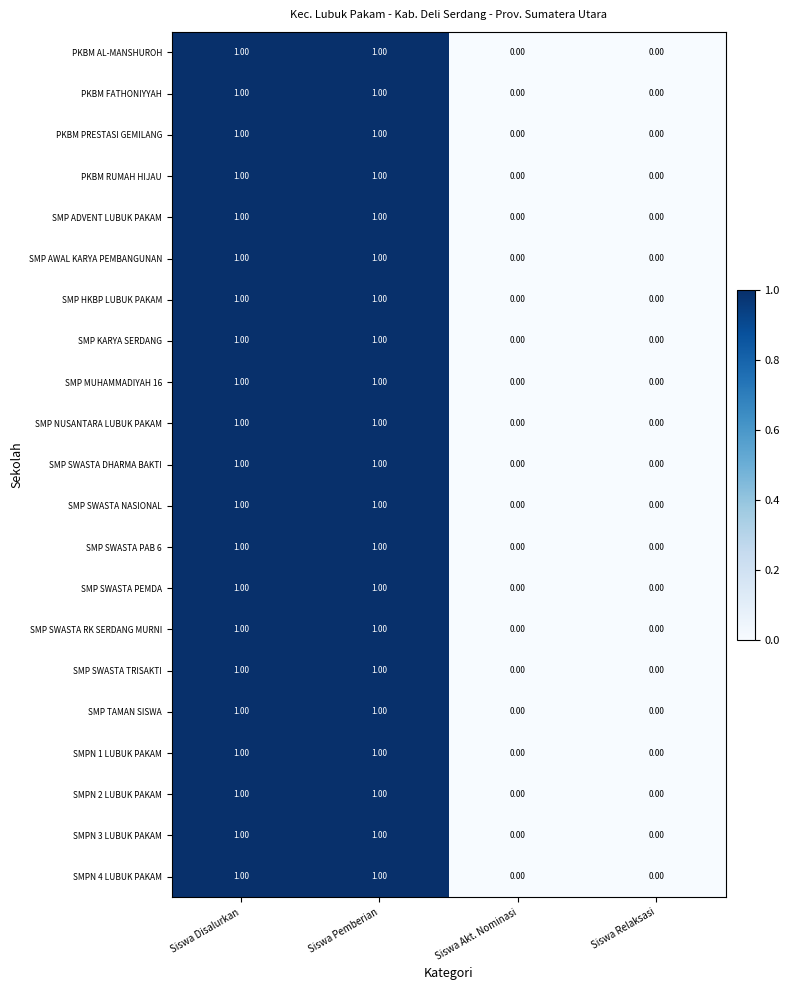

What is the total value across all series at Siswa Disalurkan?

21